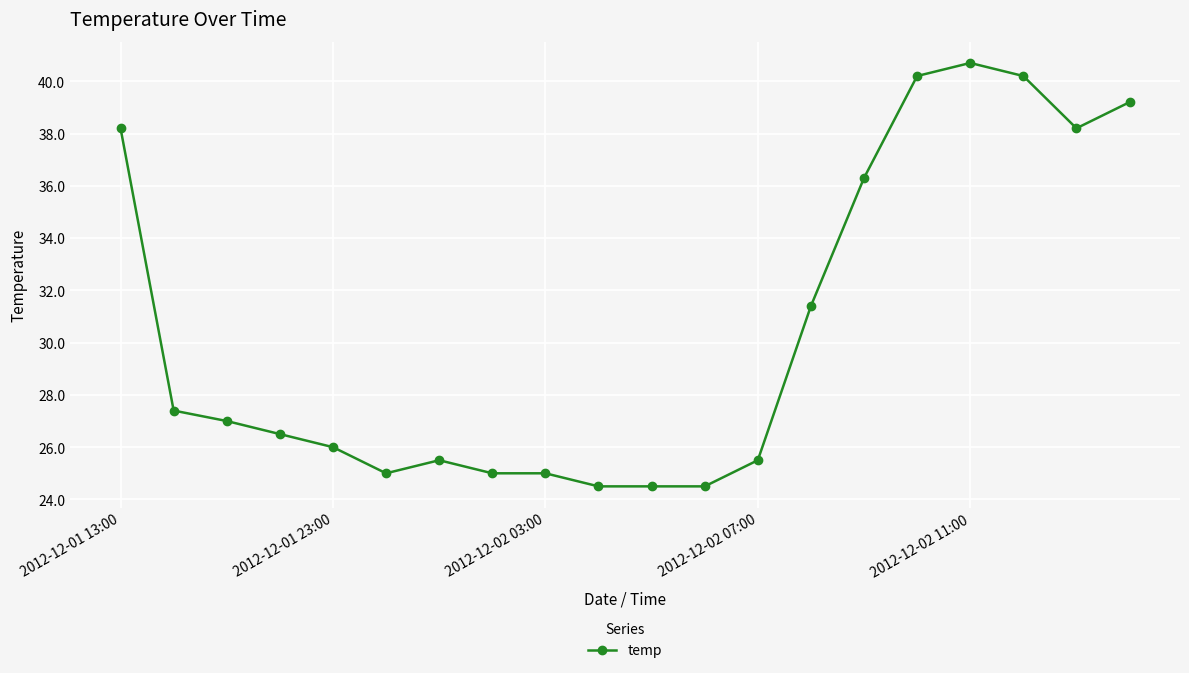

What is the difference between the maximum and minimum values?

16.2